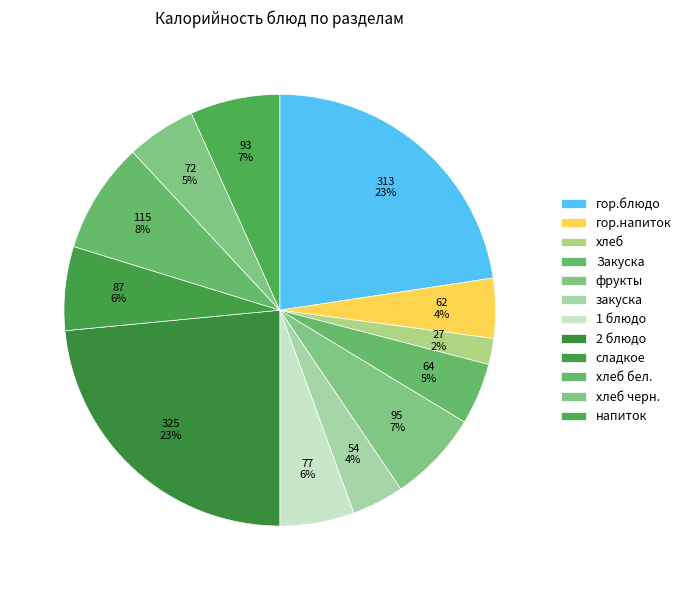

Is Закуска the majority of the pie?

No